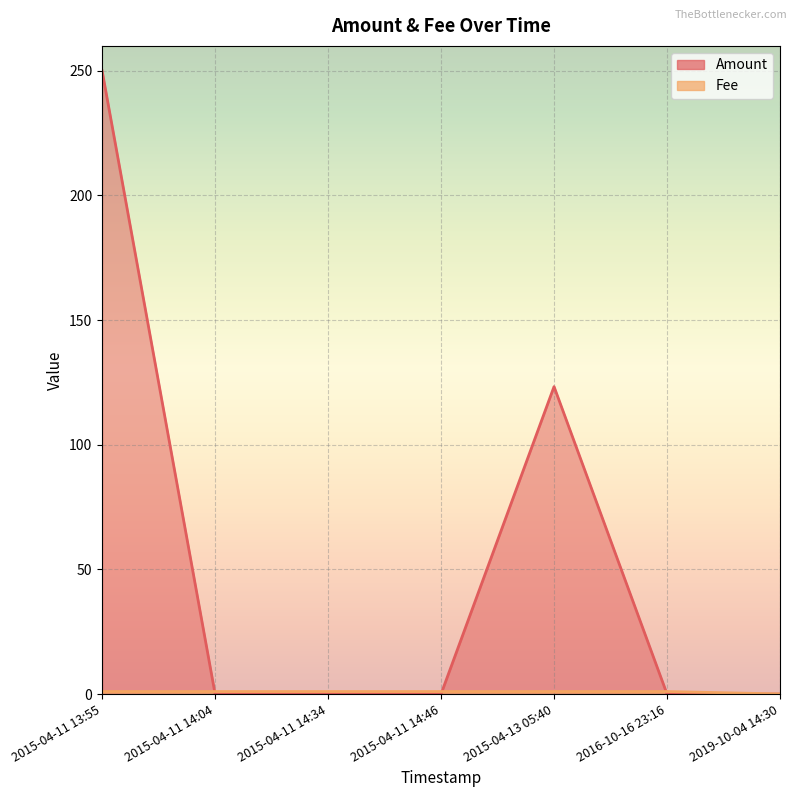

True or false: Fee has a value of 0.0 at 2019-10-04 14:30.

True